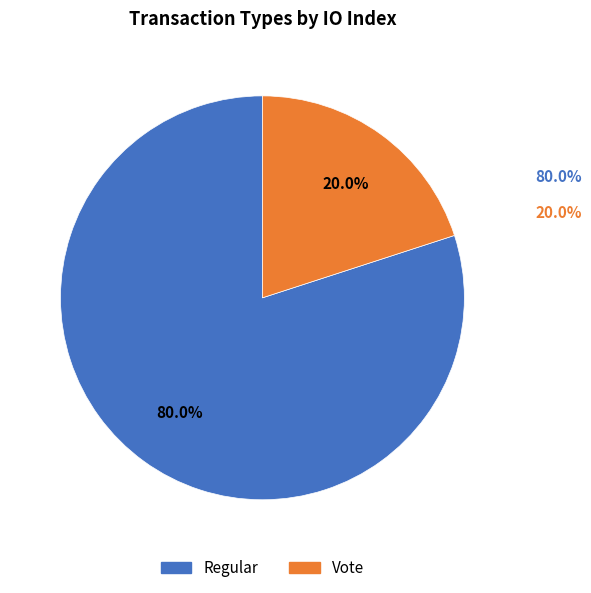

Is there a majority slice in this chart?

Yes